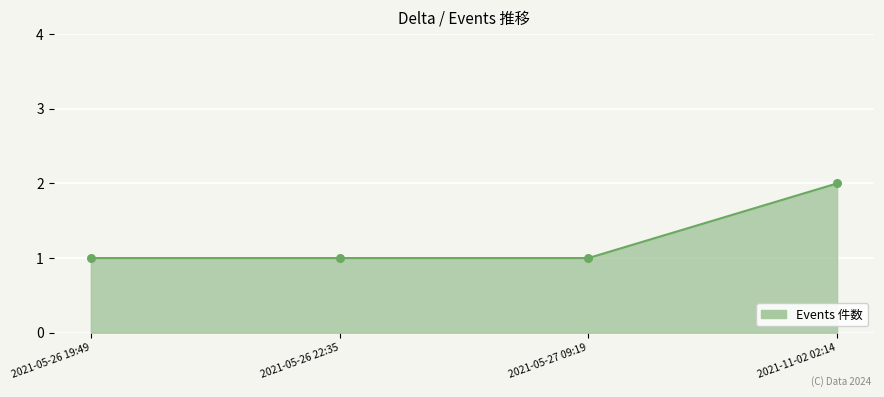

Approximately how many times larger is the value at 2021-05-27 09:19 compared to 2021-05-26 22:35?

1.0